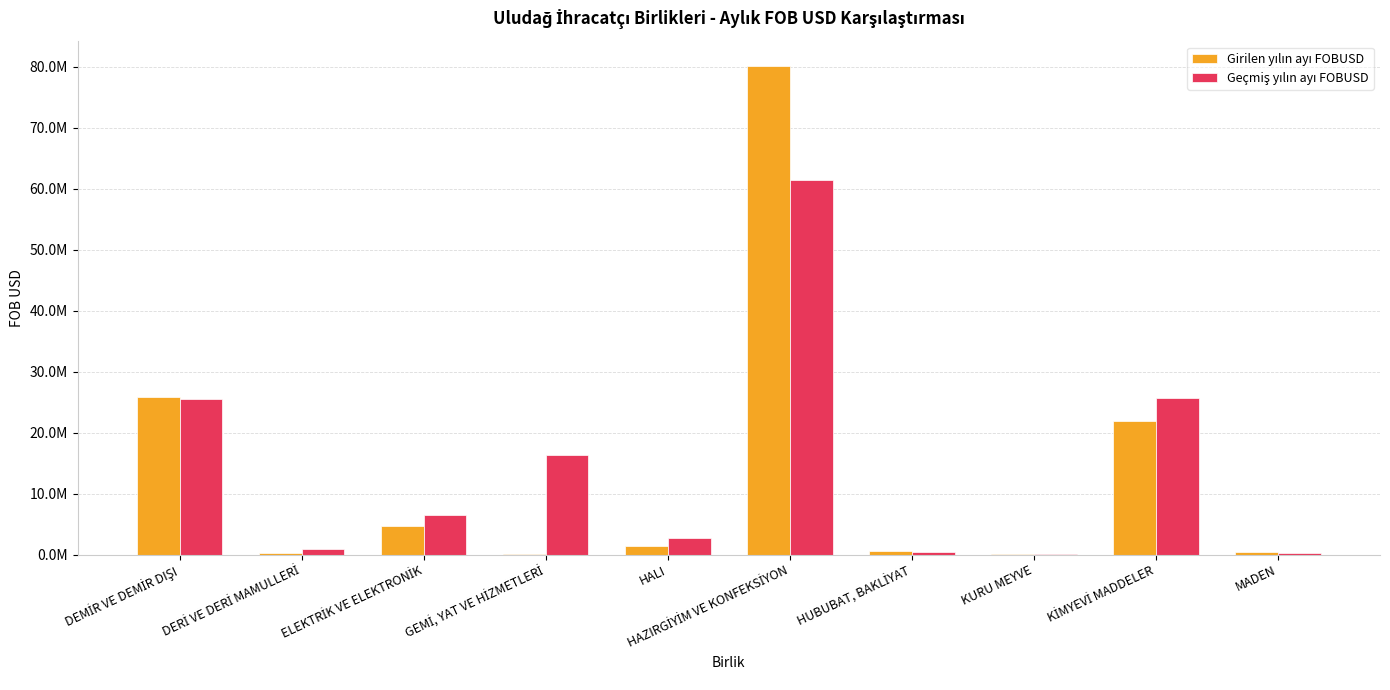

Does the chart contain stacked bars?

No